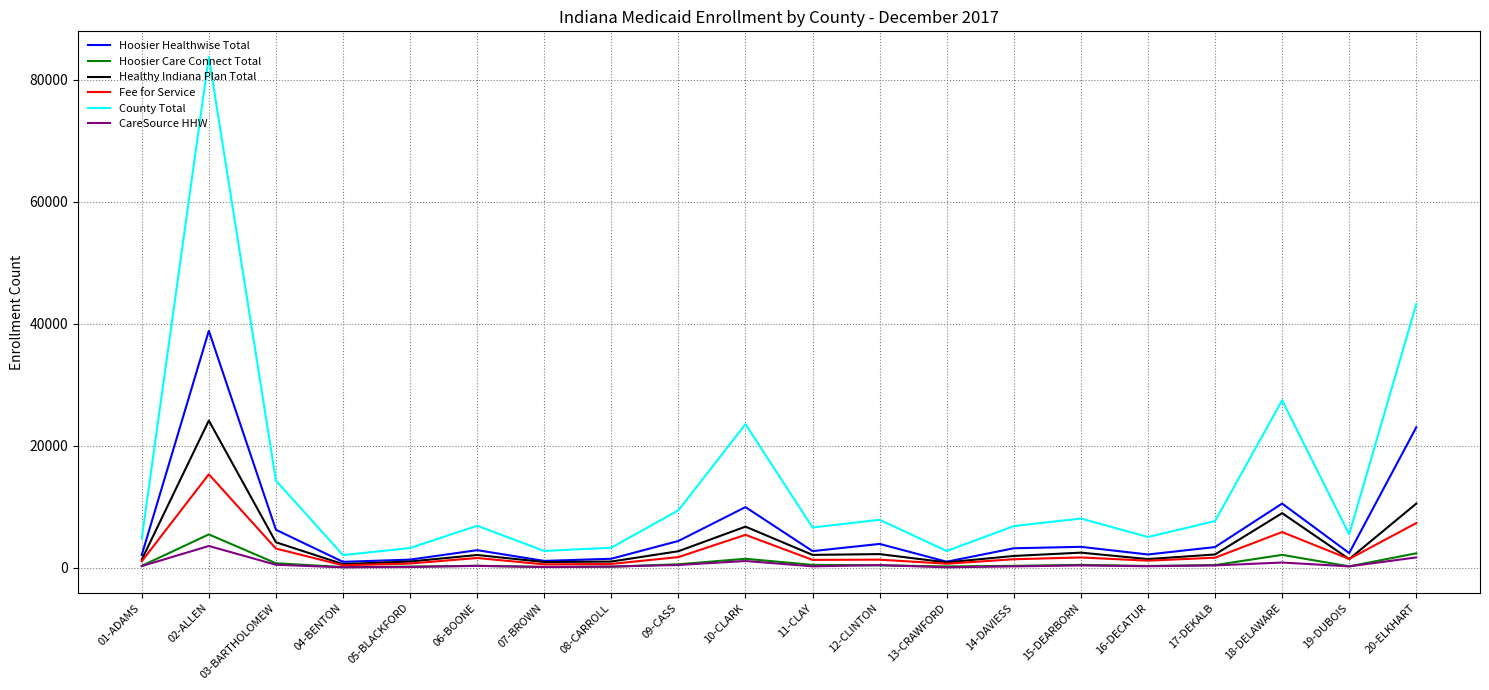

What are all the series names shown in the legend?

Hoosier Healthwise Total, Hoosier Care Connect Total, Healthy Indiana Plan Total, Fee for Service, County Total, CareSource HHW